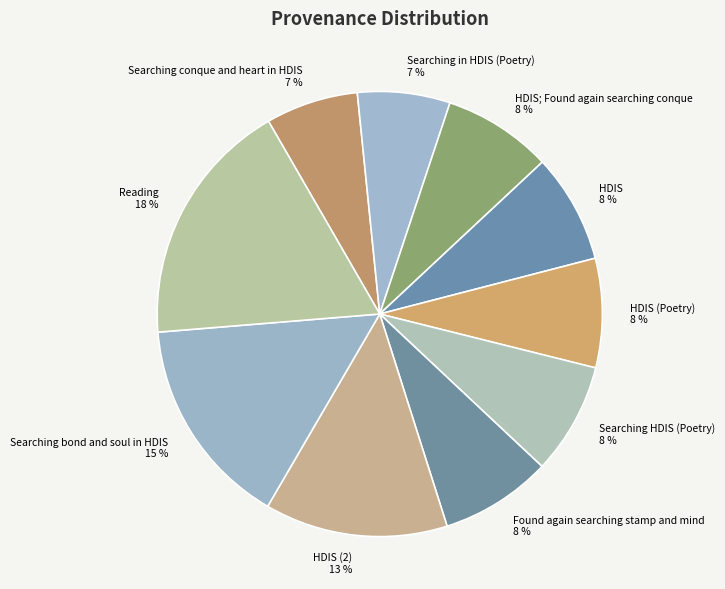

What is the smallest slice in the pie chart?

Searching conque and heart in HDIS